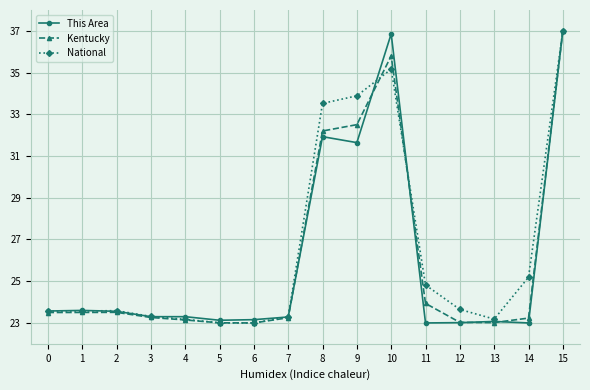

What are all the series names shown in the legend?

This Area, Kentucky, National